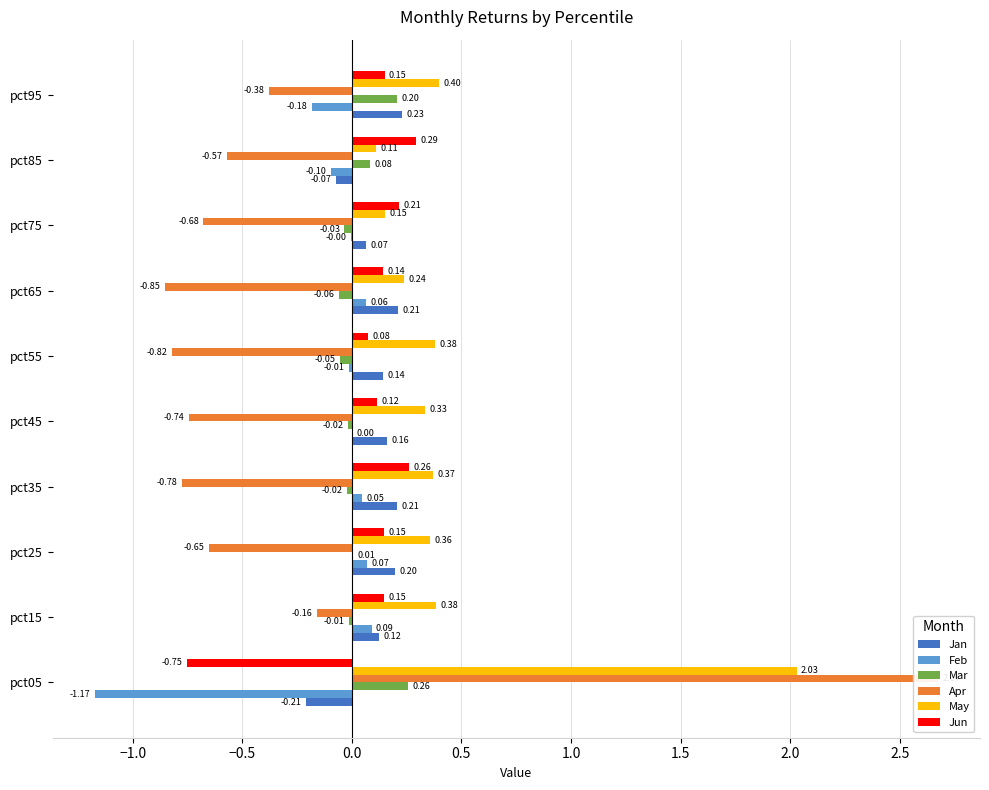

How many bars are there in each group?

6